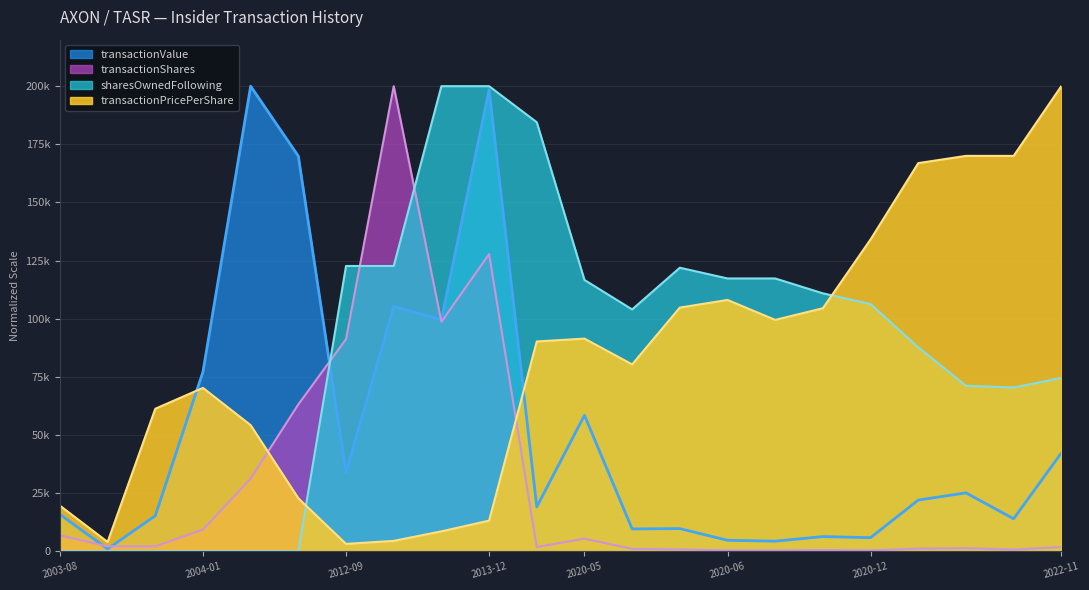

Does the chart display data point markers on the line(s)?

No